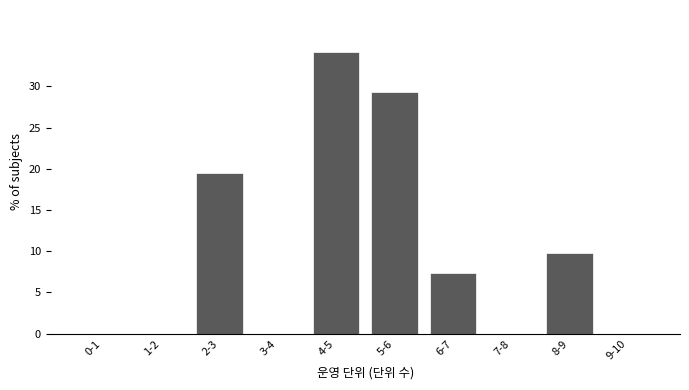

Reading left to right, what are all the values shown in this chart?

0-1=0.0	1-2=0.0	2-3=19.5	3-4=0.0	4-5=34.1	5-6=29.3	6-7=7.3	7-8=0.0	8-9=9.8	9-10=0.0